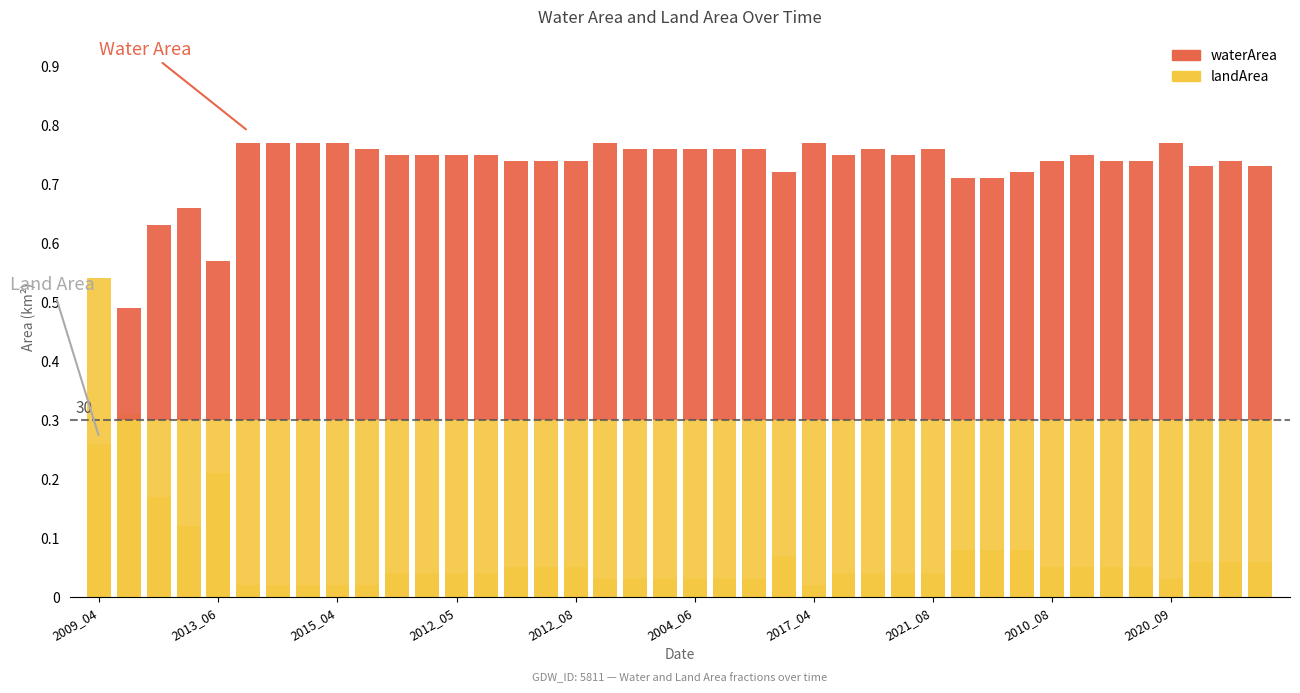

Which series changed the most between 2009_03 and 2016_06?

waterArea